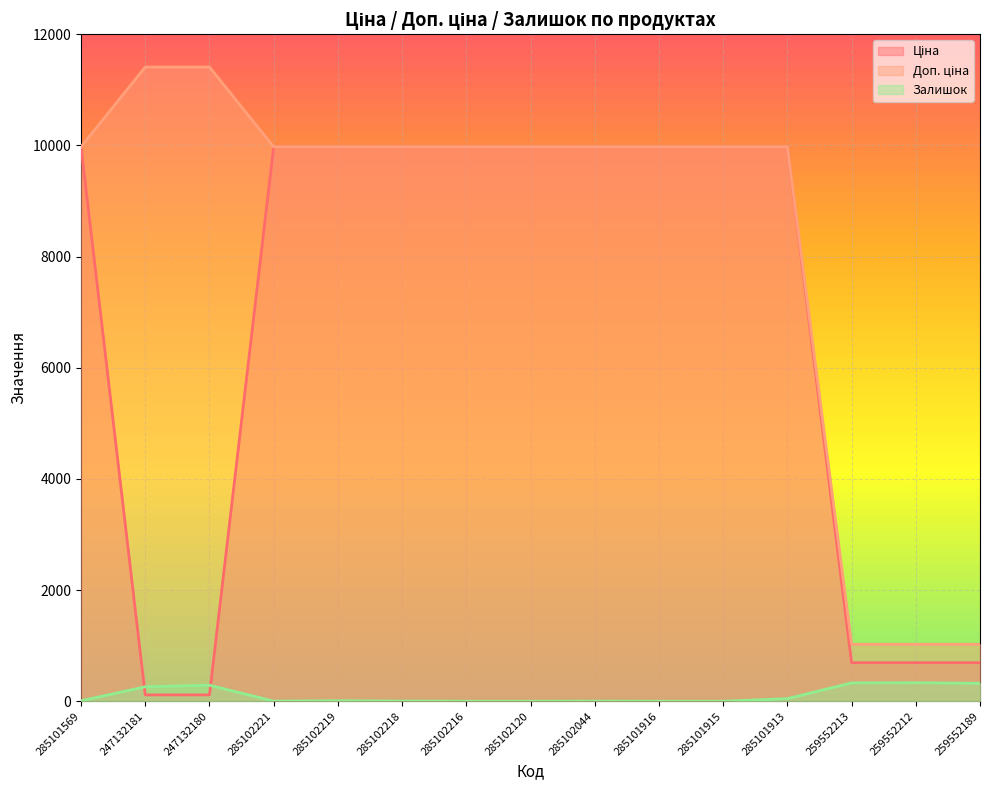

At how many categories does at least one series exceed 4247?

12